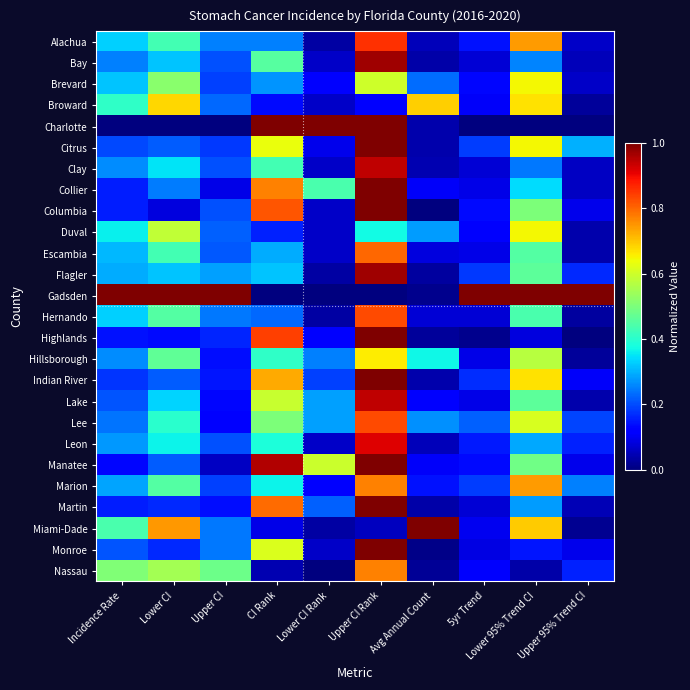

At how many categories does at least one series exceed 0?

10